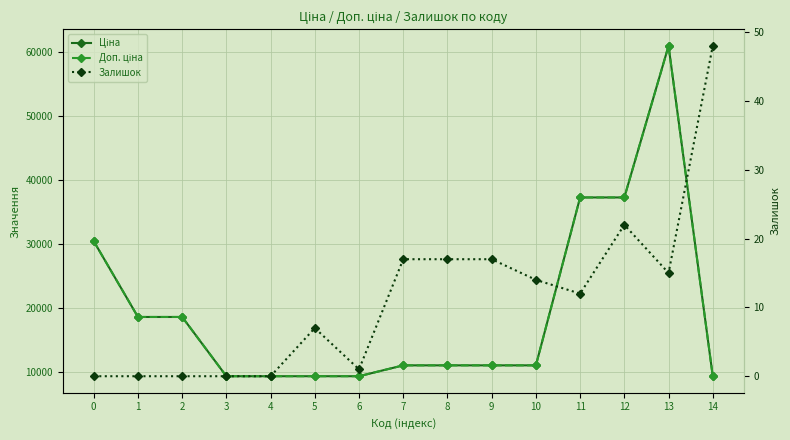

What is the difference between the second highest and minimum values in the Доп. ціна series?

27926.1